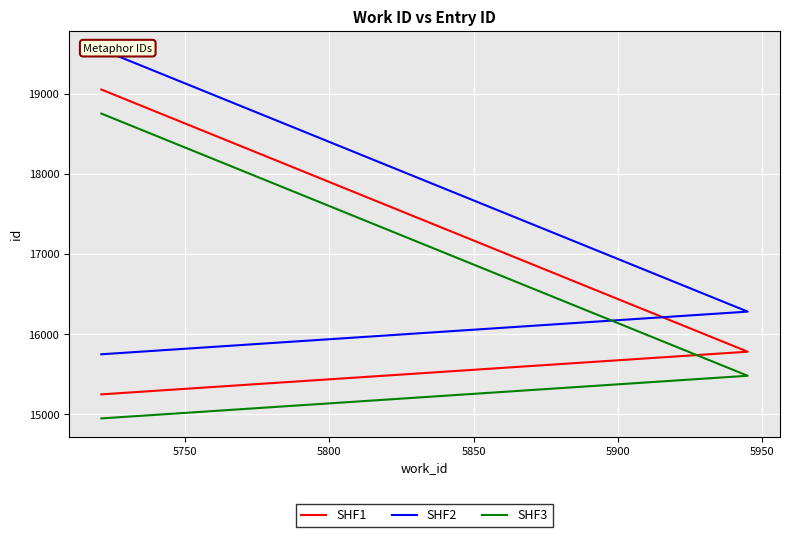

What is the value of the SHF2 point at the 1st from the left?

15751